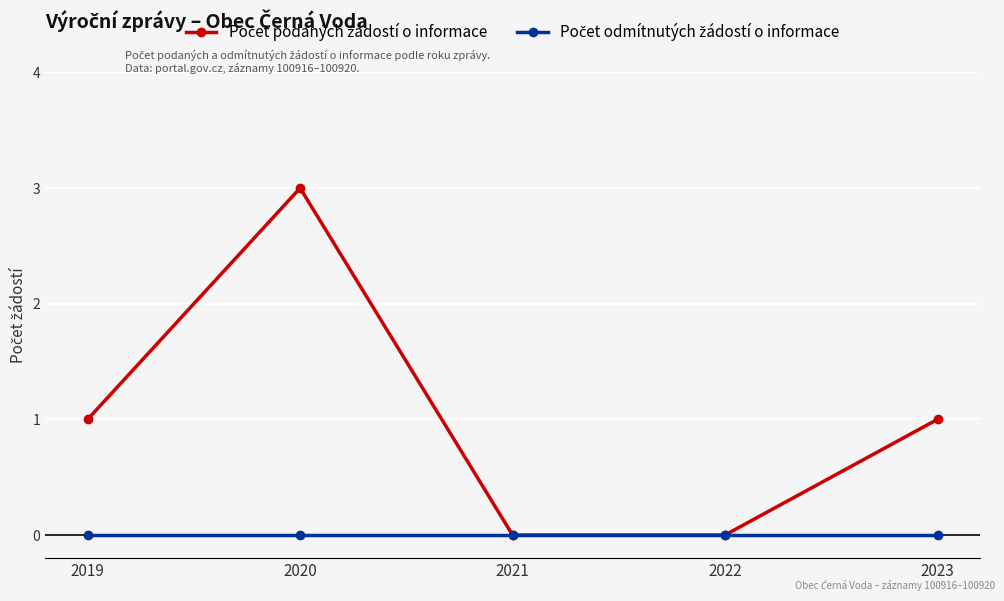

At which category is the sum across all series the highest?

2020